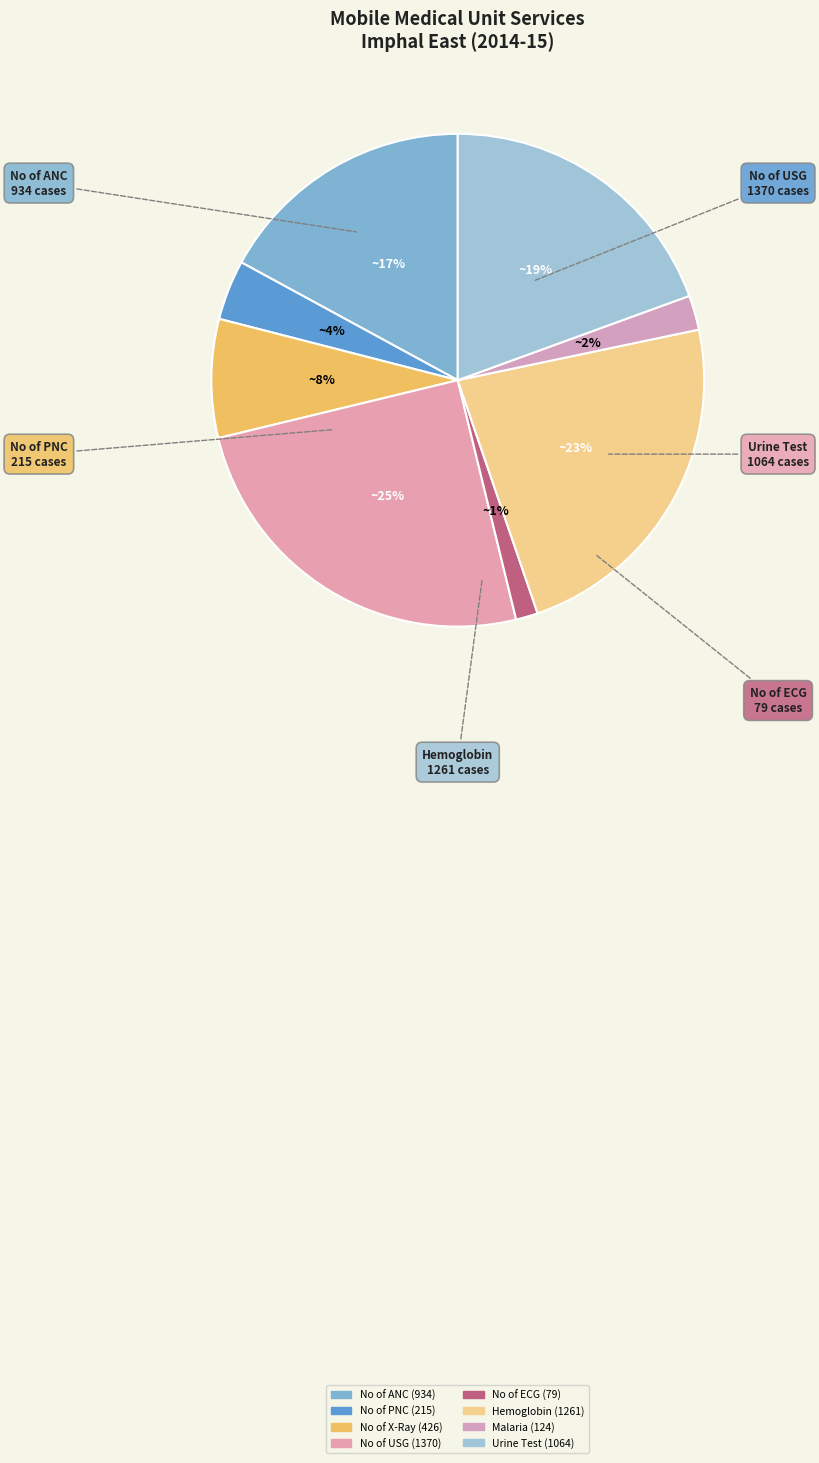

Does No of X-Ray represent more than half of the total?

No